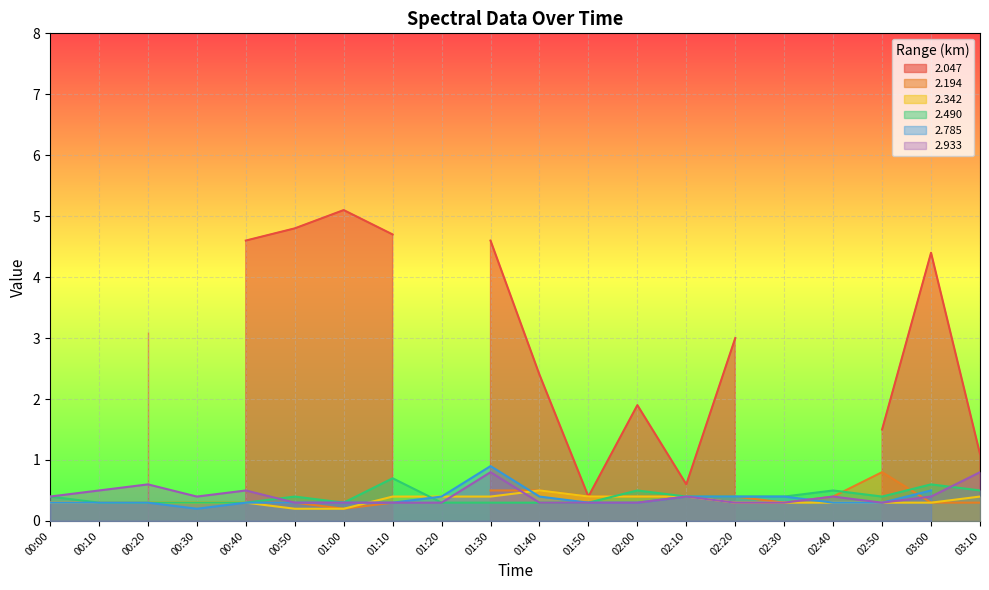

Is it true that 2.933 equals 0.5 at 00:10?

True